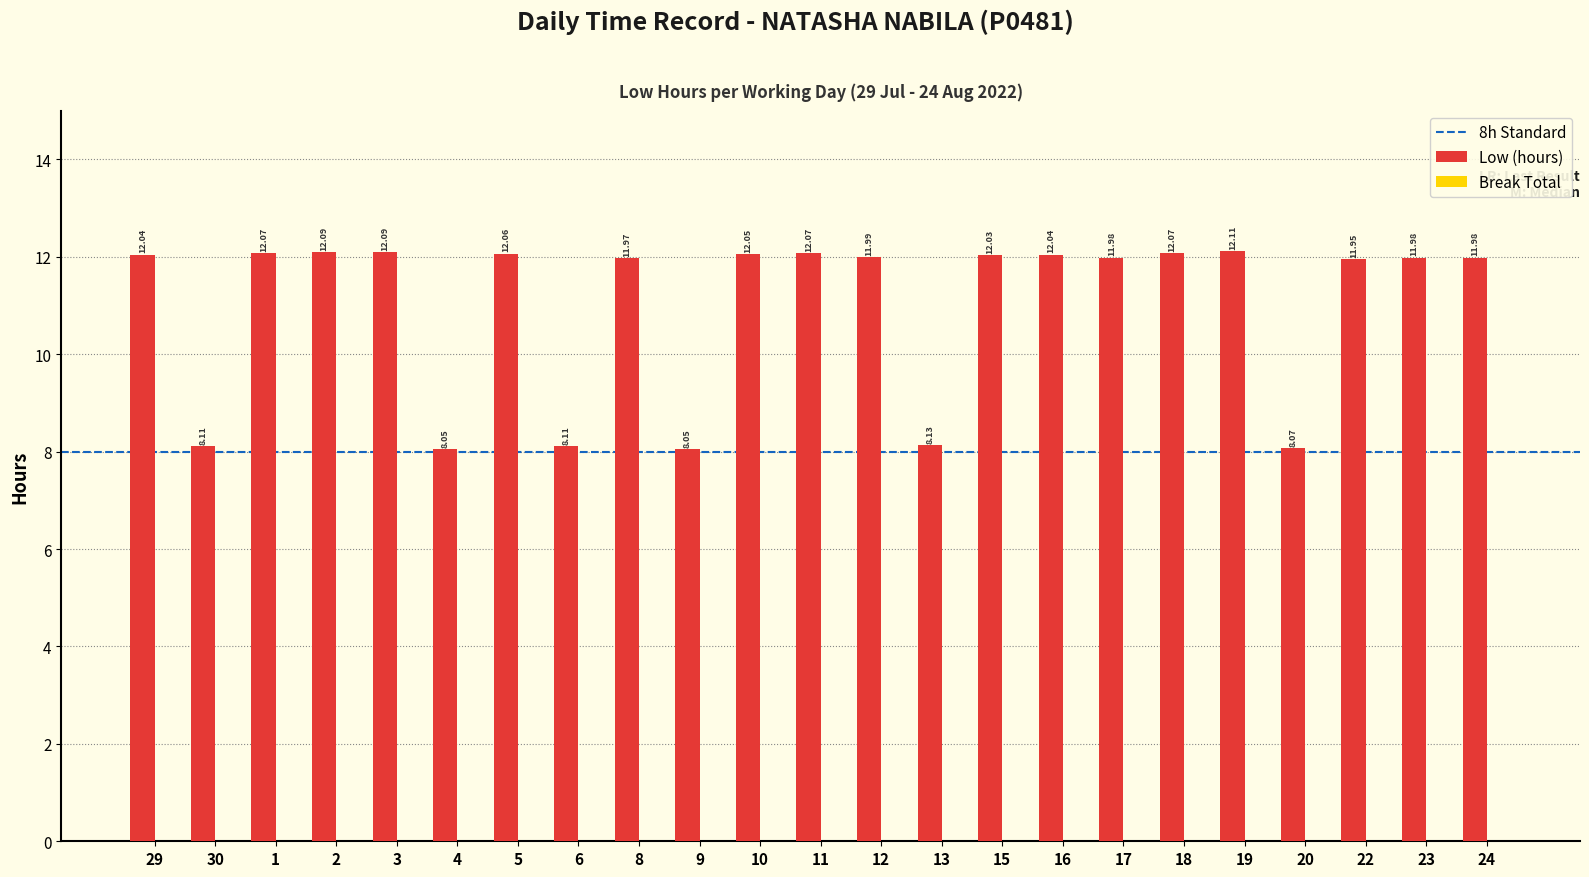

Where does the data first go above 11?

29